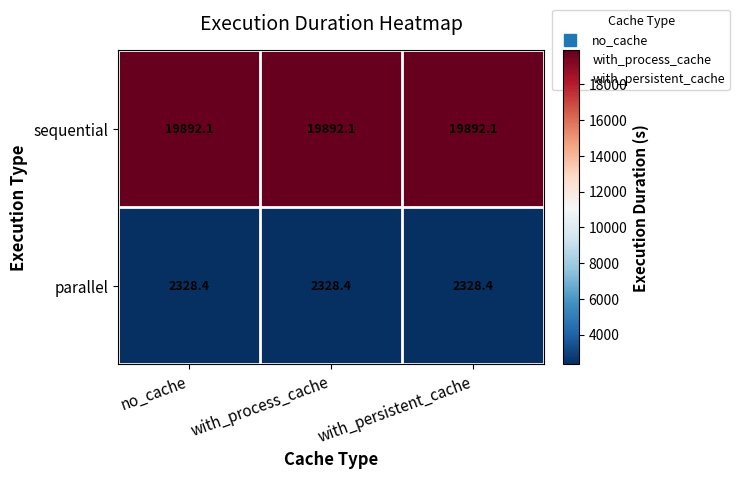

What is the average value of the parallel series?

2328.4